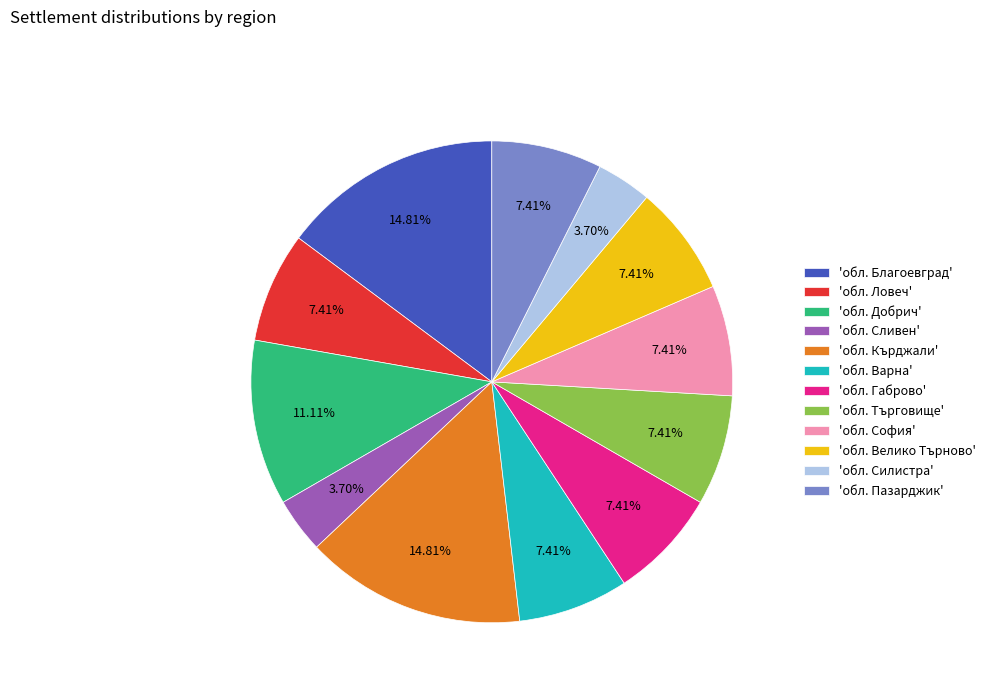

Do 'обл. Кърджали' and 'обл. Сливен' together represent more than half of the pie?

No